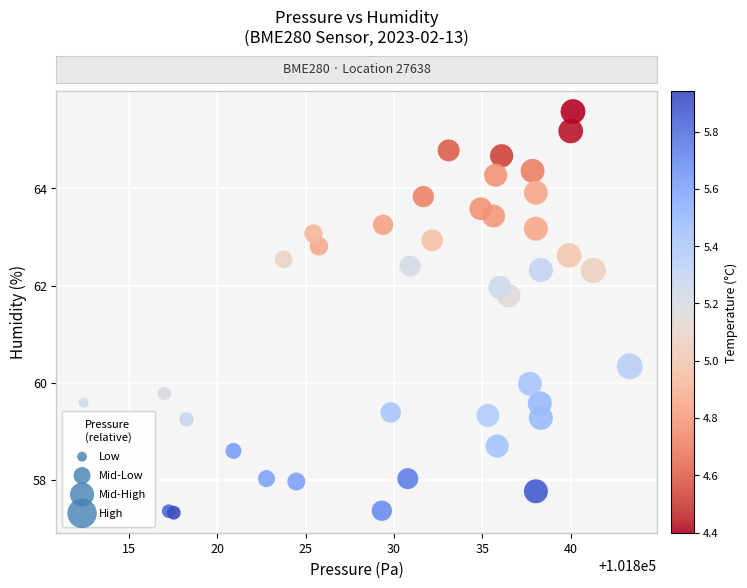

What Y value in the scatter plot is closest to 61?

60.3